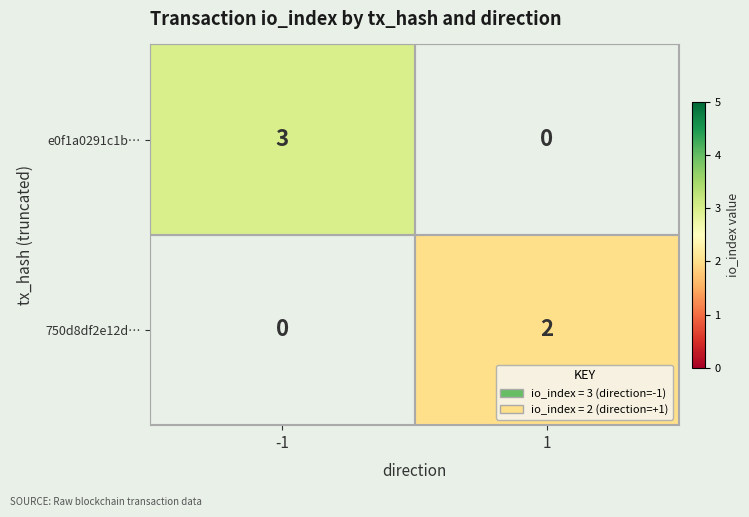

True or false: e0f1a0291c1b… has a value of 3 at -1.

True